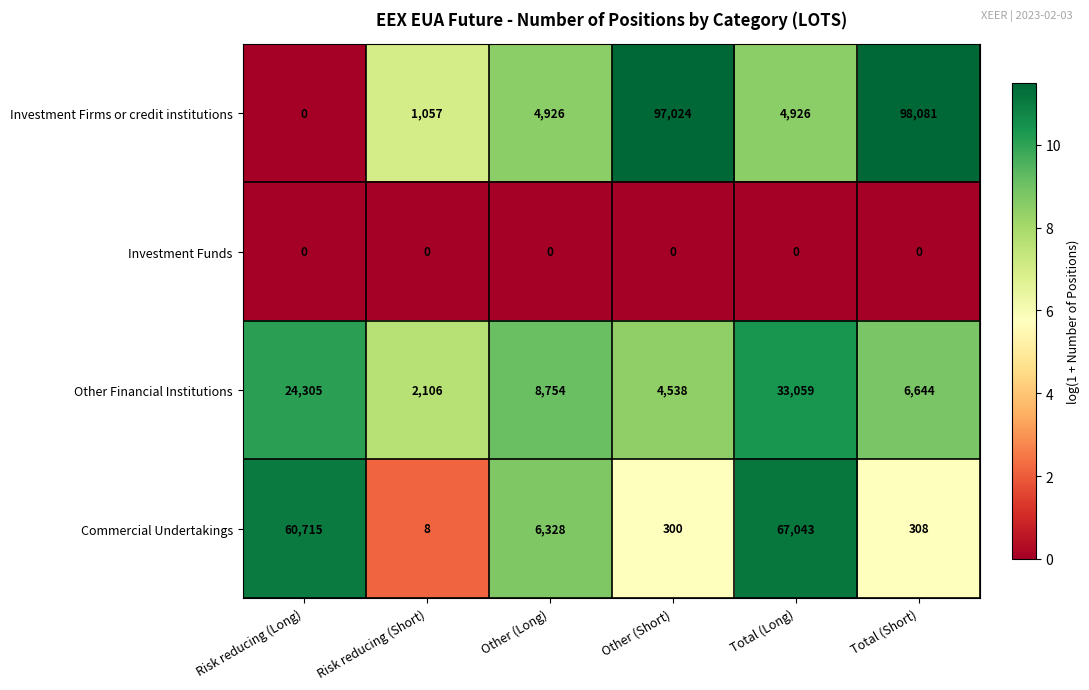

Rank the series by their maximum value, from lowest to highest.

Investment Funds, Other Financial Institutions, Commercial Undertakings, Investment Firms or credit institutions